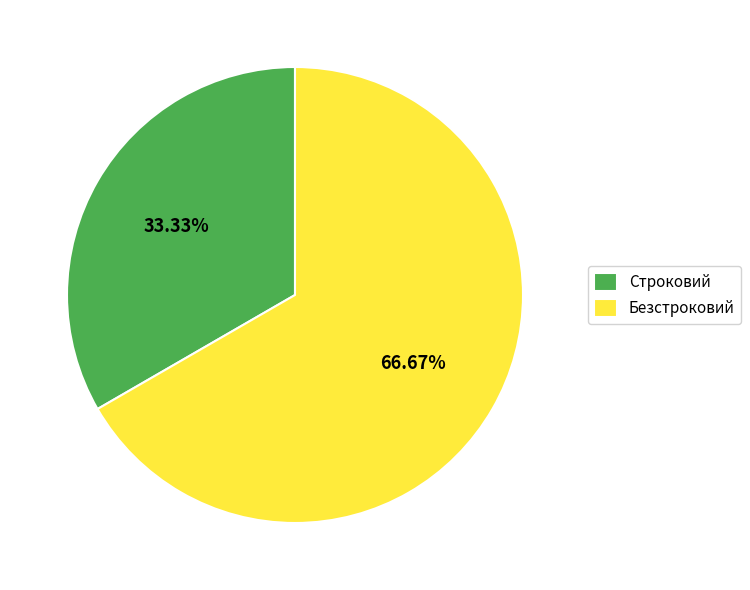

Which has a higher value, Строковий or Безстроковий?

Безстроковий